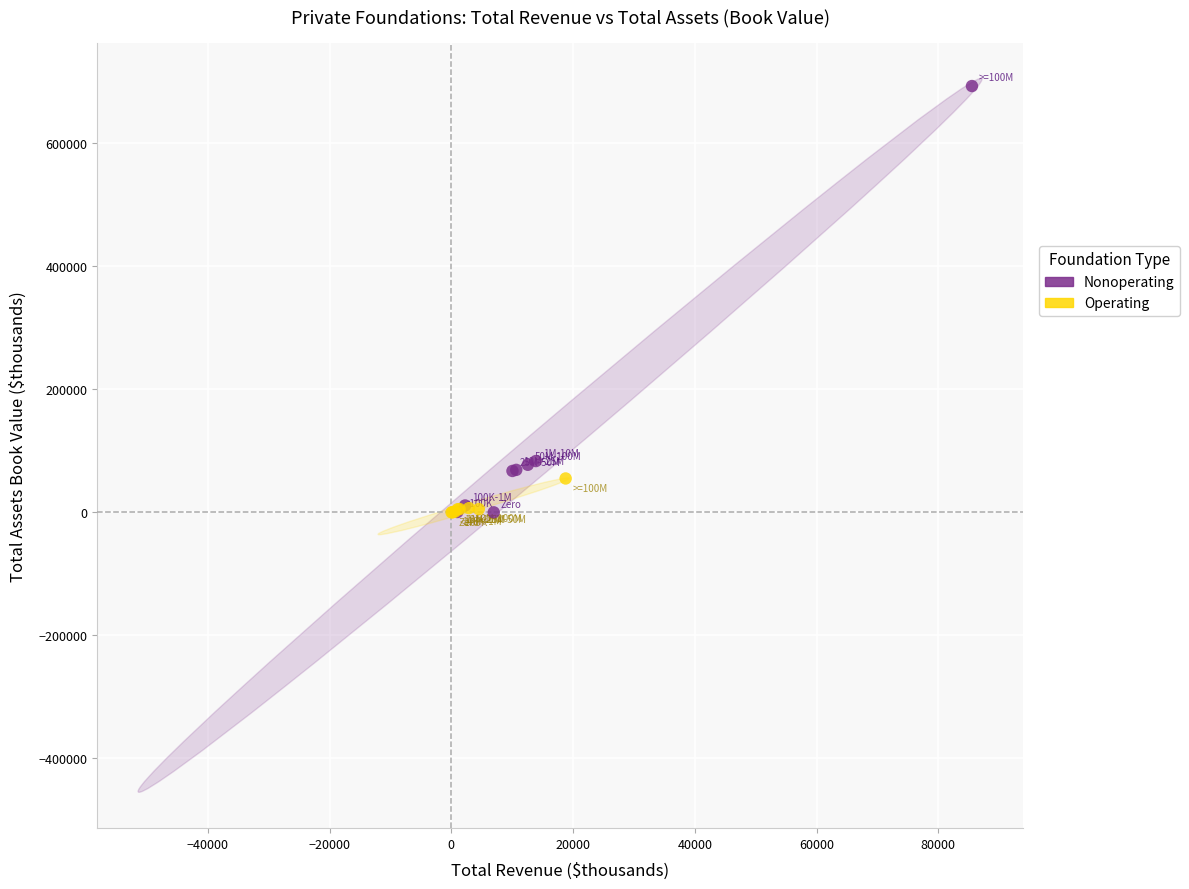

Which series has the widest spread of Y values?

Nonoperating